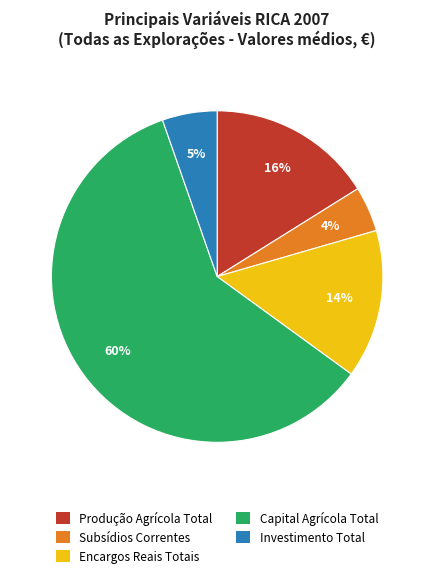

To the nearest percent, what is the average slice percentage?

20%